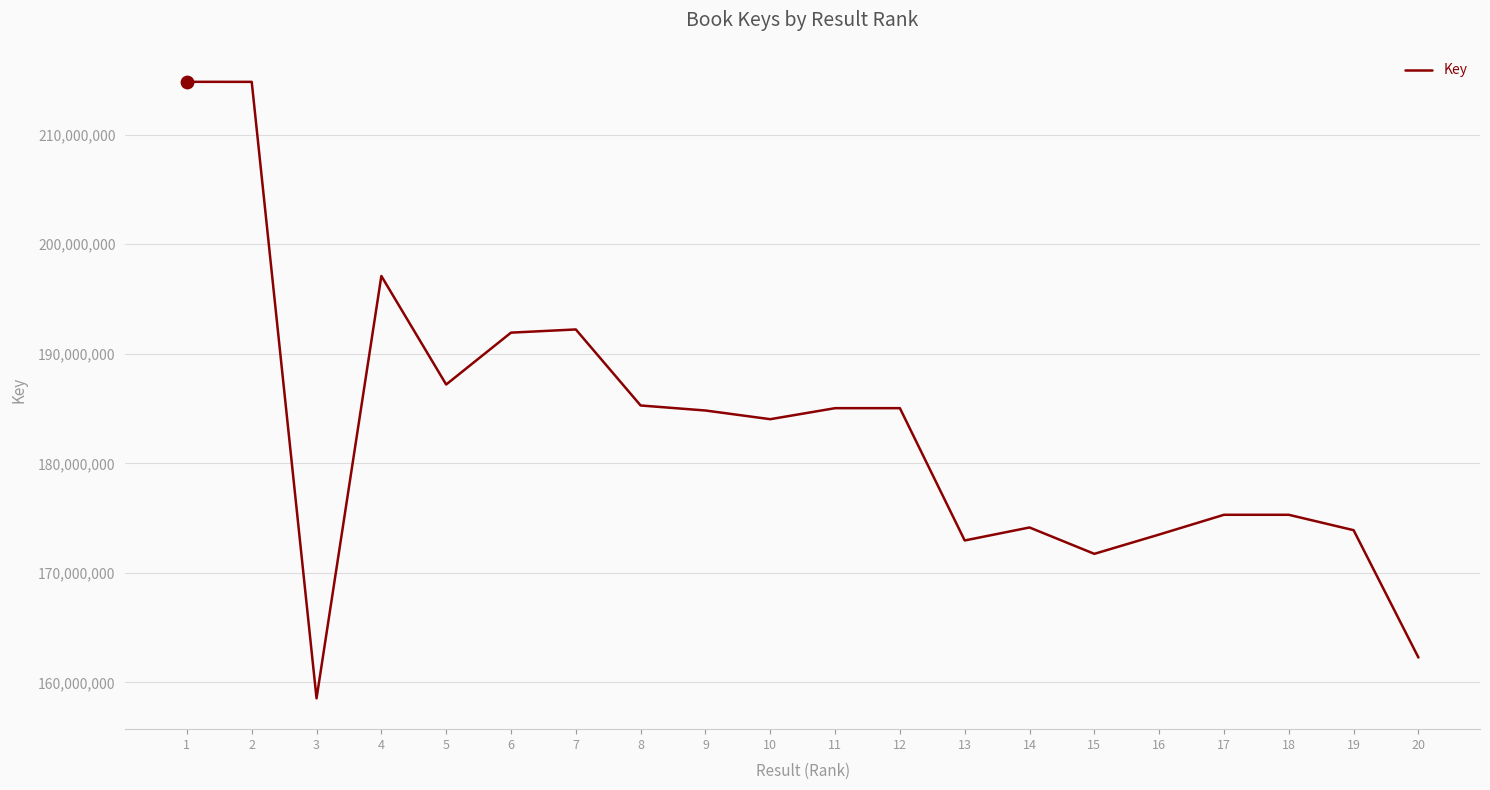

Which has a higher value, 5 or 2?

2